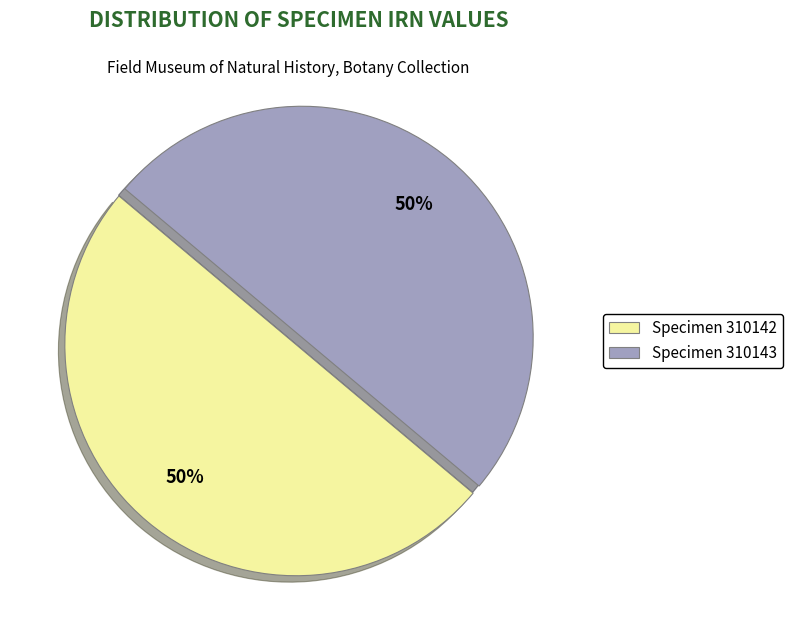

To the nearest percent, what is the average slice percentage?

50%